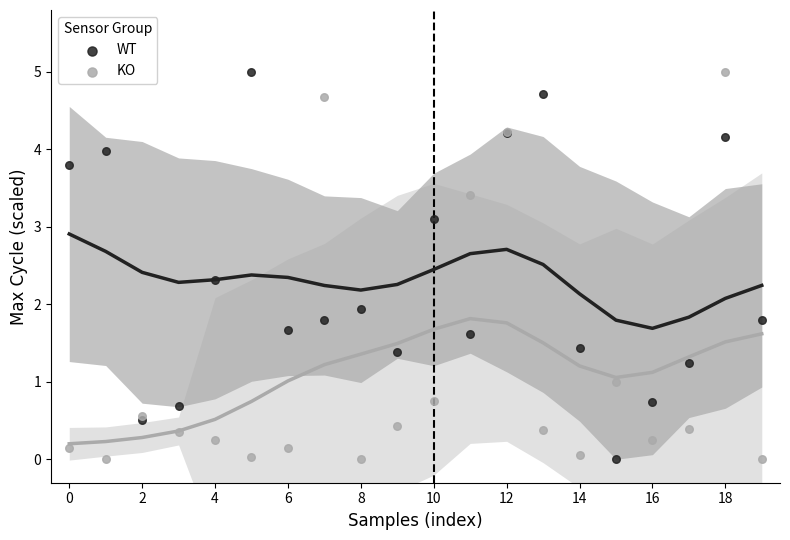

What are all the series names shown in the legend?

WT, KO